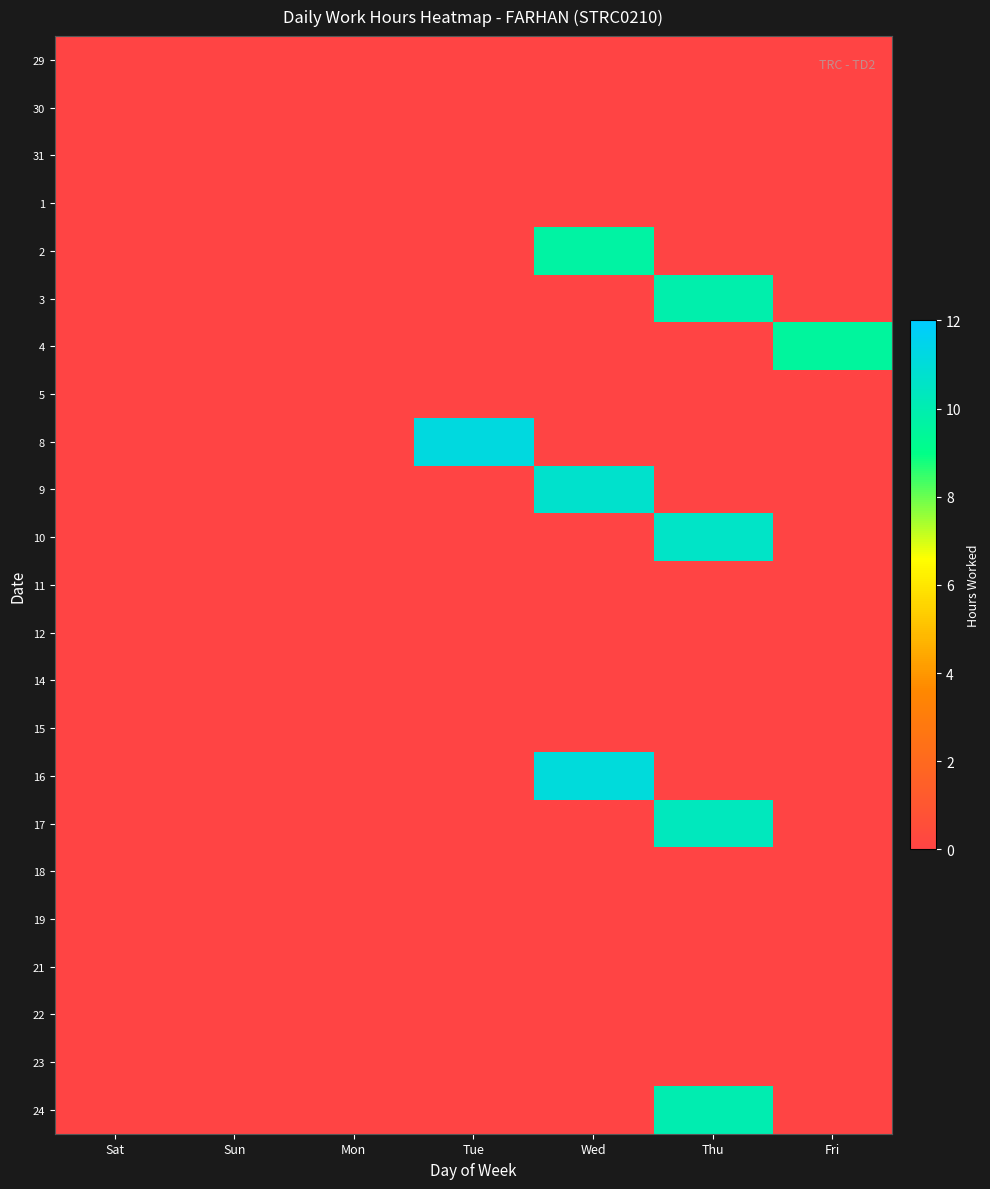

Reading left to right, list all the values displayed in this chart.

29: Sat=0.0	Sun=0.0	Mon=0.0	Tue=0.0	Wed=0.0	Thu=0.0	Fri=0.0
30: Sat=0.0	Sun=0.0	Mon=0.0	Tue=0.0	Wed=0.0	Thu=0.0	Fri=0.0
31: Sat=0.0	Sun=0.0	Mon=0.0	Tue=0.0	Wed=0.0	Thu=0.0	Fri=0.0
1: Sat=0.0	Sun=0.0	Mon=0.0	Tue=0.0	Wed=0.0	Thu=0.0	Fri=0.0
2: Sat=0.0	Sun=0.0	Mon=0.0	Tue=0.0	Wed=9.7	Thu=0.0	Fri=0.0
3: Sat=0.0	Sun=0.0	Mon=0.0	Tue=0.0	Wed=0.0	Thu=9.9	Fri=0.0
4: Sat=0.0	Sun=0.0	Mon=0.0	Tue=0.0	Wed=0.0	Thu=0.0	Fri=9.6
5: Sat=0.0	Sun=0.0	Mon=0.0	Tue=0.0	Wed=0.0	Thu=0.0	Fri=0.0
8: Sat=0.0	Sun=0.0	Mon=0.0	Tue=11.2	Wed=0.0	Thu=0.0	Fri=0.0
9: Sat=0.0	Sun=0.0	Mon=0.0	Tue=0.0	Wed=10.7	Thu=0.0	Fri=0.0
10: Sat=0.0	Sun=0.0	Mon=0.0	Tue=0.0	Wed=0.0	Thu=10.6	Fri=0.0
11: Sat=0.0	Sun=0.0	Mon=0.0	Tue=0.0	Wed=0.0	Thu=0.0	Fri=0.0
12: Sat=0.0	Sun=0.0	Mon=0.0	Tue=0.0	Wed=0.0	Thu=0.0	Fri=0.0
14: Sat=0.0	Sun=0.0	Mon=0.0	Tue=0.0	Wed=0.0	Thu=0.0	Fri=0.0
15: Sat=0.0	Sun=0.0	Mon=0.0	Tue=0.0	Wed=0.0	Thu=0.0	Fri=0.0
16: Sat=0.0	Sun=0.0	Mon=0.0	Tue=0.0	Wed=11.1	Thu=0.0	Fri=0.0
17: Sat=0.0	Sun=0.0	Mon=0.0	Tue=0.0	Wed=0.0	Thu=10.3	Fri=0.0
18: Sat=0.0	Sun=0.0	Mon=0.0	Tue=0.0	Wed=0.0	Thu=0.0	Fri=0.0
19: Sat=0.0	Sun=0.0	Mon=0.0	Tue=0.0	Wed=0.0	Thu=0.0	Fri=0.0
21: Sat=0.0	Sun=0.0	Mon=0.0	Tue=0.0	Wed=0.0	Thu=0.0	Fri=0.0
22: Sat=0.0	Sun=0.0	Mon=0.0	Tue=0.0	Wed=0.0	Thu=0.0	Fri=0.0
23: Sat=0.0	Sun=0.0	Mon=0.0	Tue=0.0	Wed=0.0	Thu=0.0	Fri=0.0
24: Sat=0.0	Sun=0.0	Mon=0.0	Tue=0.0	Wed=0.0	Thu=10.0	Fri=0.0